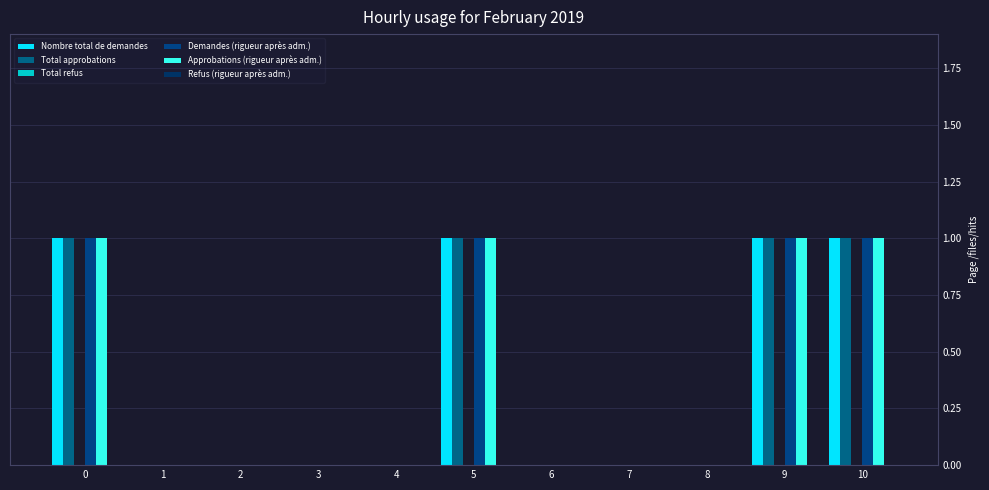

Reading left to right, extract all data points from this chart.

Nombre total de demandes: 1	0	0	0	0	1	0	0	0	1	1
Total approbations: 1	0	0	0	0	1	0	0	0	1	1
Total refus: 0	0	0	0	0	0	0	0	0	0	0
Demandes (rigueur après adm.): 1	0	0	0	0	1	0	0	0	1	1
Approbations (rigueur après adm.): 1	0	0	0	0	1	0	0	0	1	1
Refus (rigueur après adm.): 0	0	0	0	0	0	0	0	0	0	0